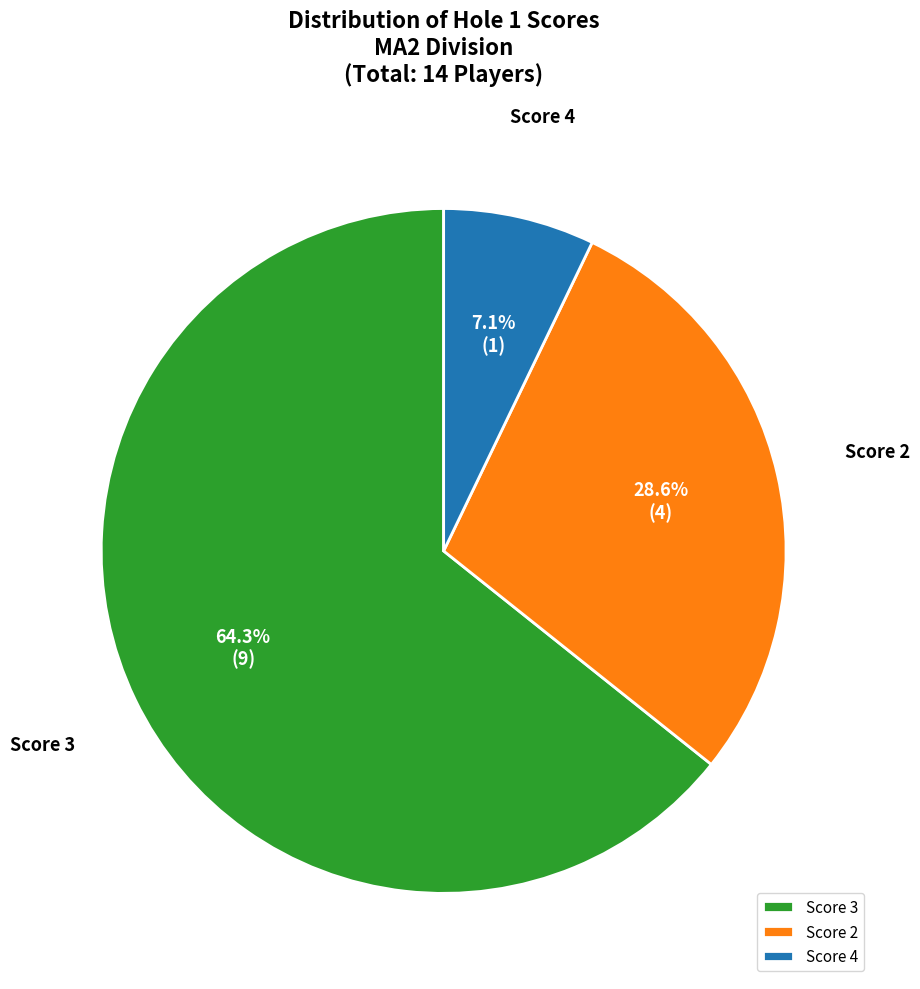

Is the sum of Score 4 and Score 3 greater than half?

Yes